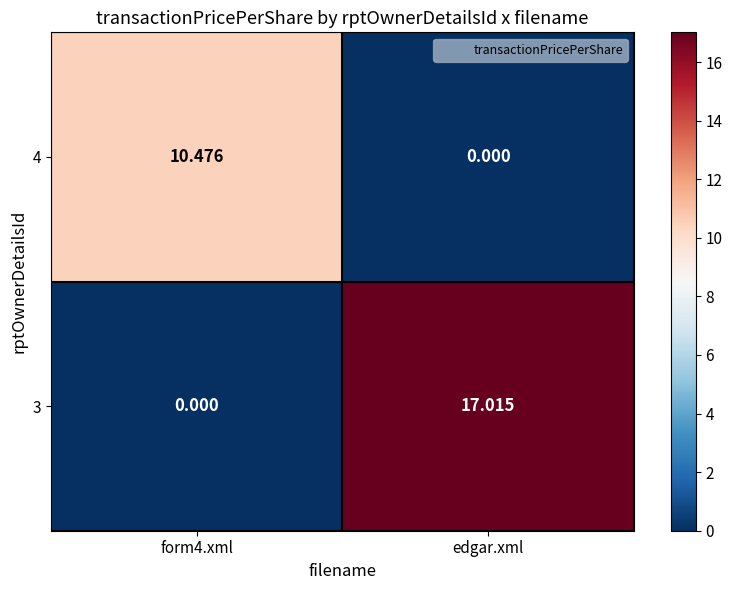

At which label does 3 first exceed 17?

edgar.xml